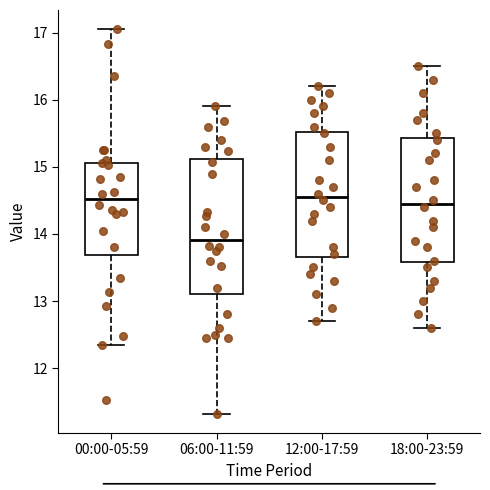

Where is the upper edge of the box for 12:00-17:59 on the y-axis? The values are not printed on the chart, so give them approximately, as read against the axis.

15.5